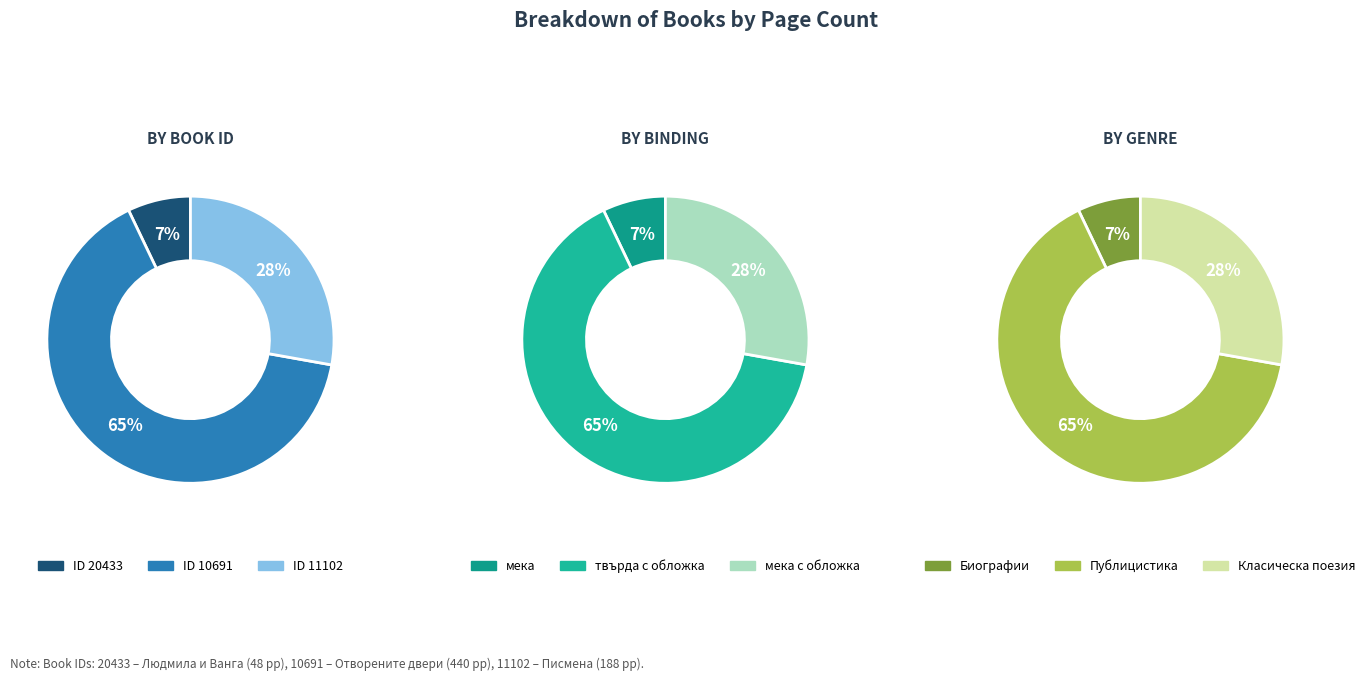

What is the majority slice?

10691